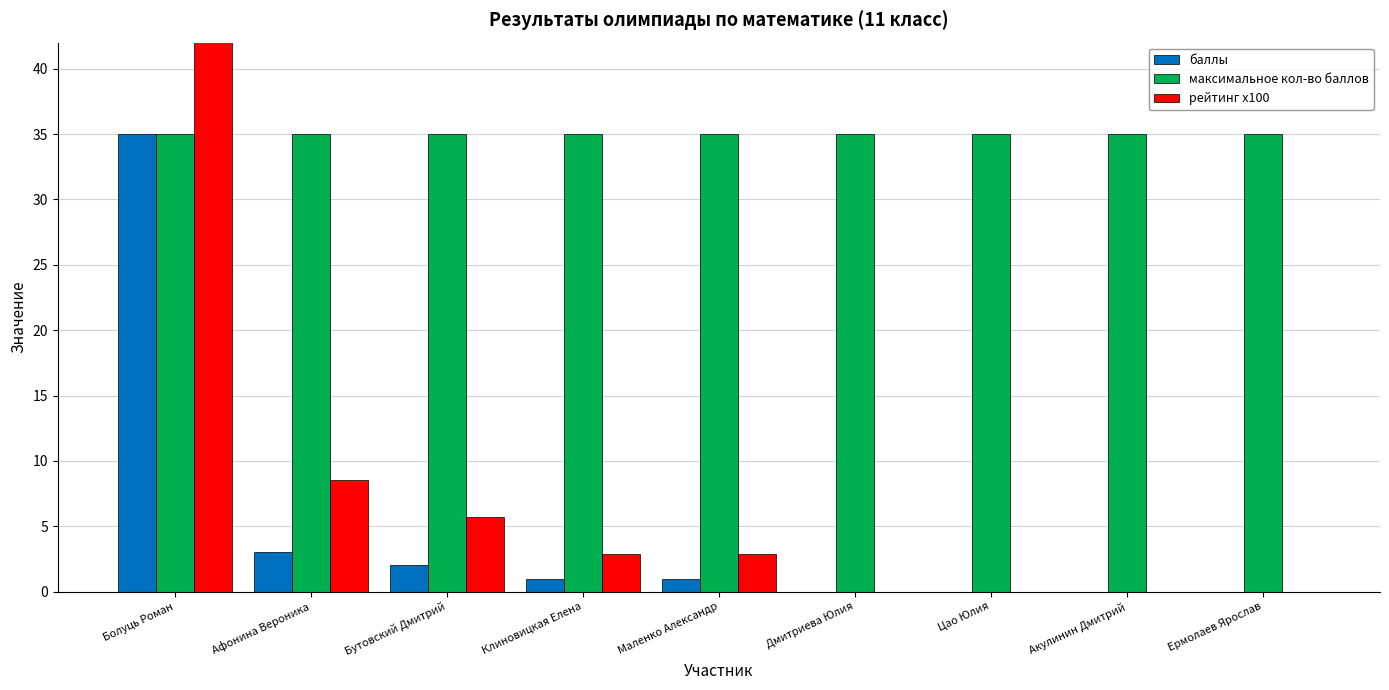

Which series has the largest total across all categories?

максимальное кол-во баллов